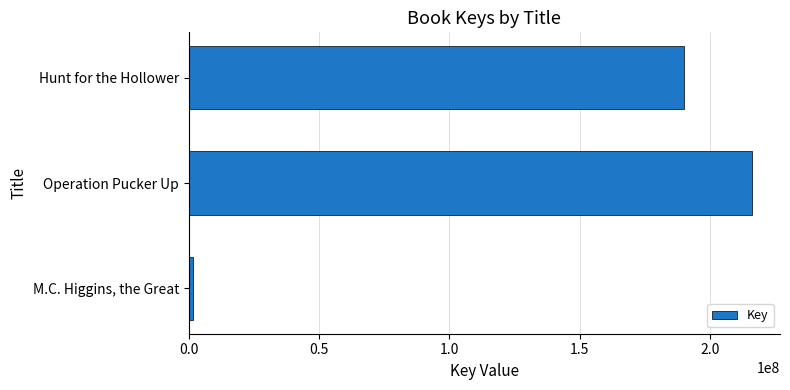

Where is the data nearest to the value 108730173?

Hunt for the Hollower